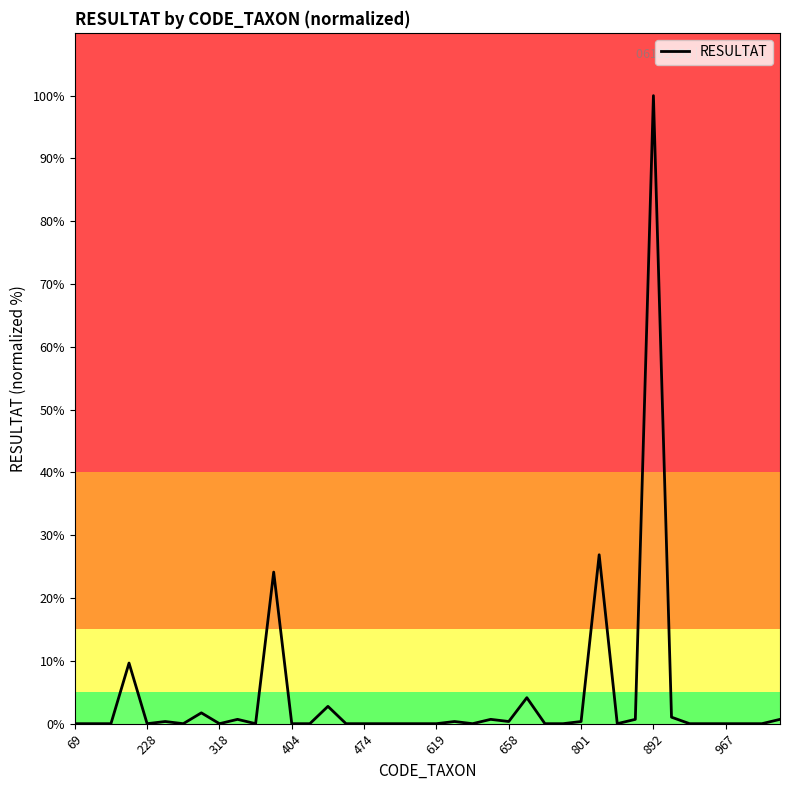

How many lines are shown in the chart?

1